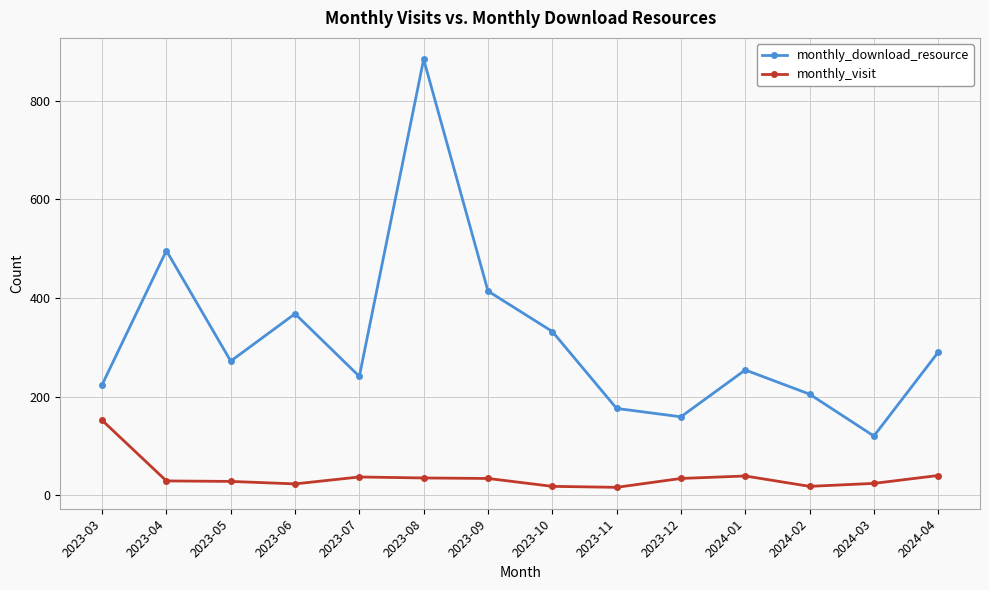

What is the spread (max minus min) of values at 2024-01?

215